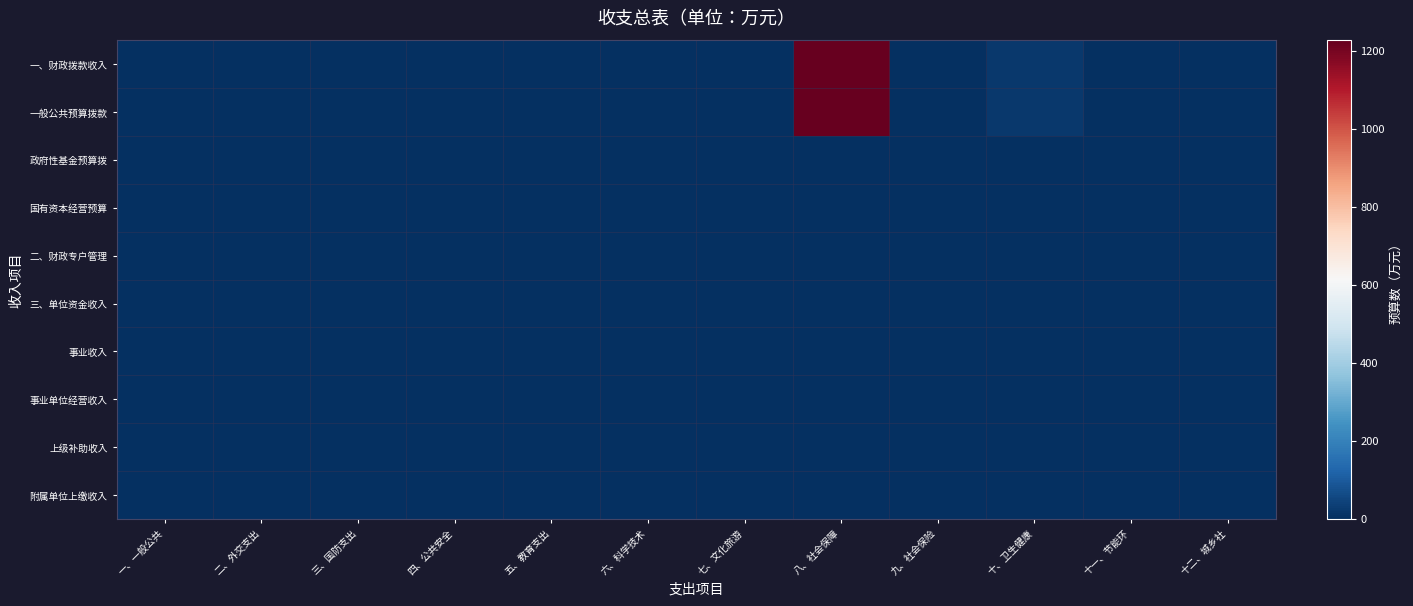

Between 二、外交支出 and 四、公共安全, which is larger?

二、外交支出